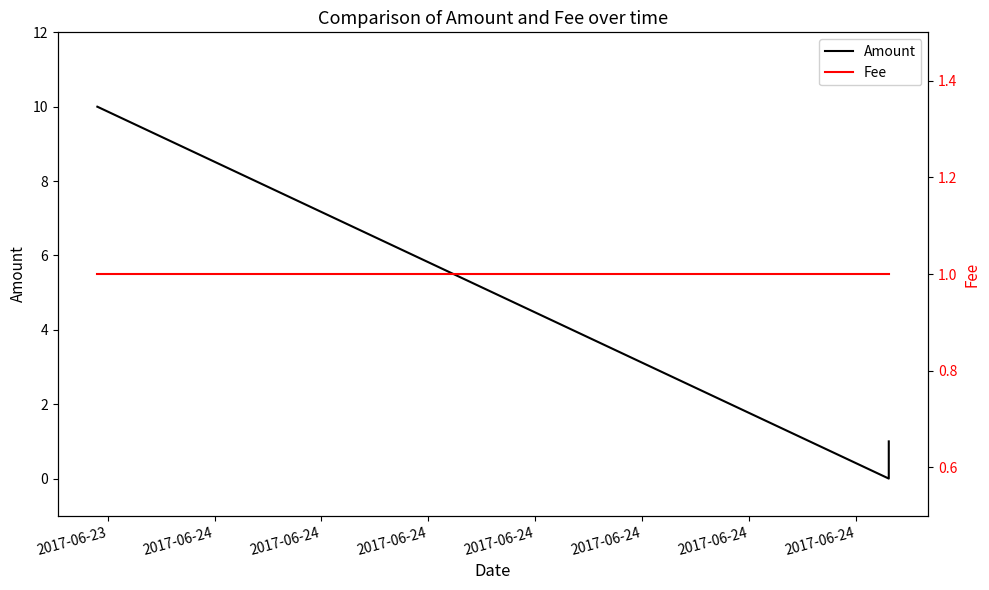

At how many categories does at least one series exceed 6?

1